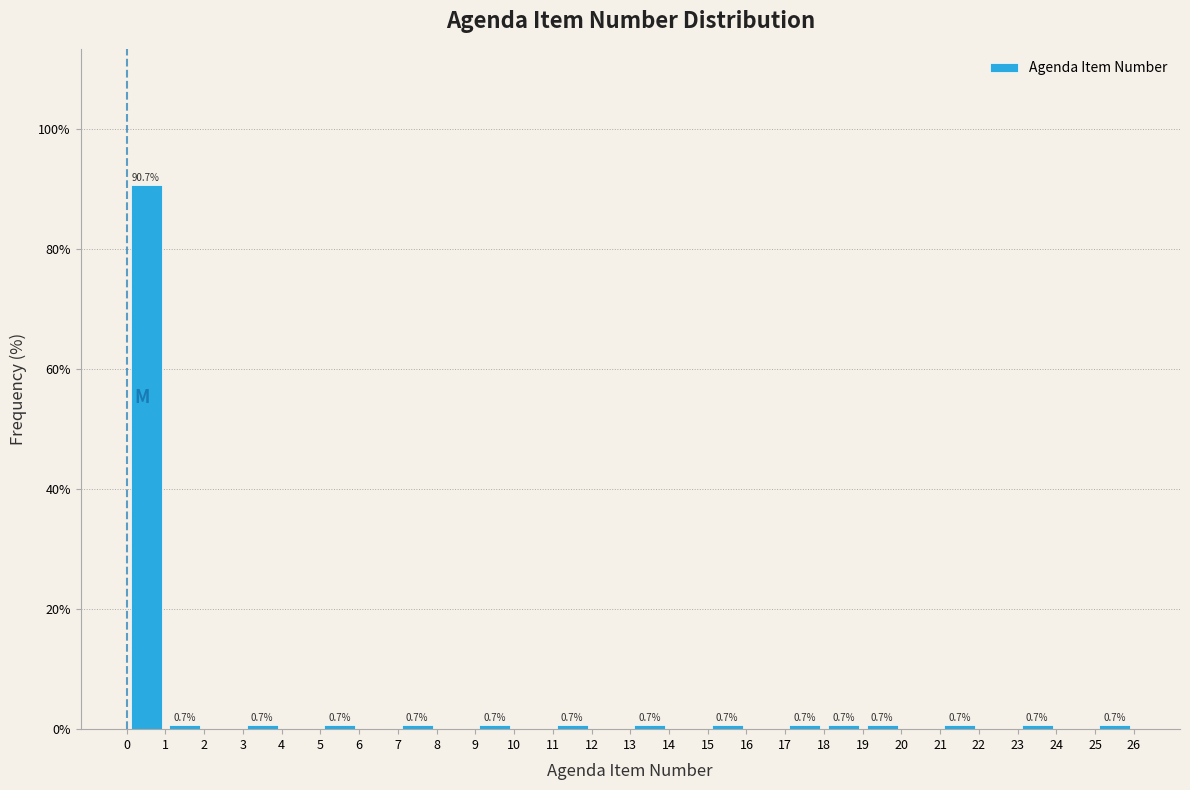

Over which range of the x-axis is the bar tallest?

0 to 1